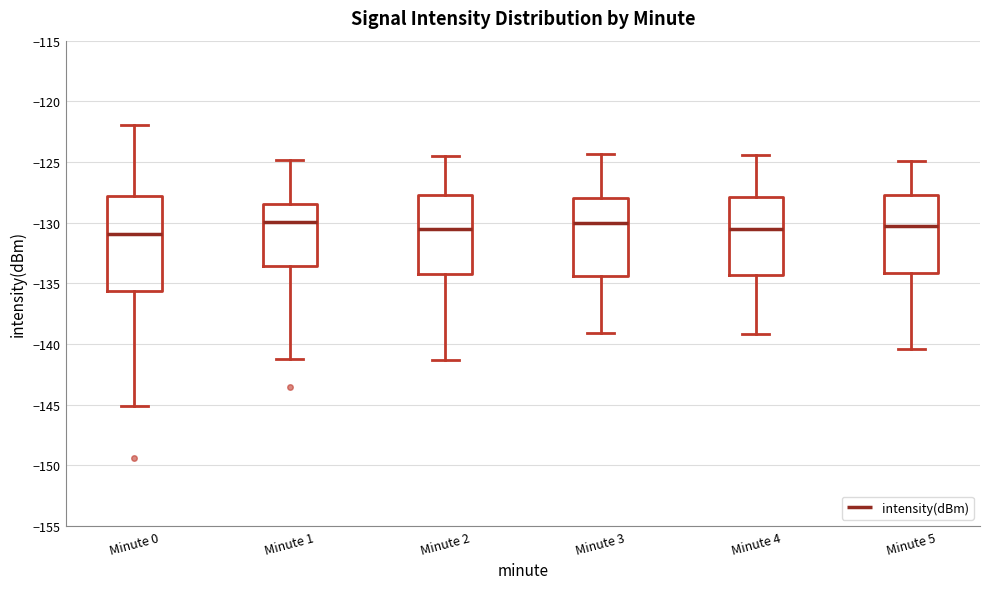

Reading left to right, transcribe this box plot: for each box, give where its median line is, the range the box spans, and where its two whiskers end, as read against the y-axis. The values are not printed on the chart, so give them approximately, as read against the axis.

Minute 0: median -131.0, box -135.5 to -128.0, whiskers -145.0 to -122.0
Minute 1: median -130.0, box -133.5 to -128.5, whiskers -141.0 to -125.0
Minute 2: median -130.5, box -134.0 to -127.5, whiskers -141.5 to -124.5
Minute 3: median -130.0, box -134.5 to -128.0, whiskers -139.0 to -124.5
Minute 4: median -130.5, box -134.5 to -128.0, whiskers -139.0 to -124.5
Minute 5: median -130.5, box -134.0 to -127.5, whiskers -140.5 to -125.0